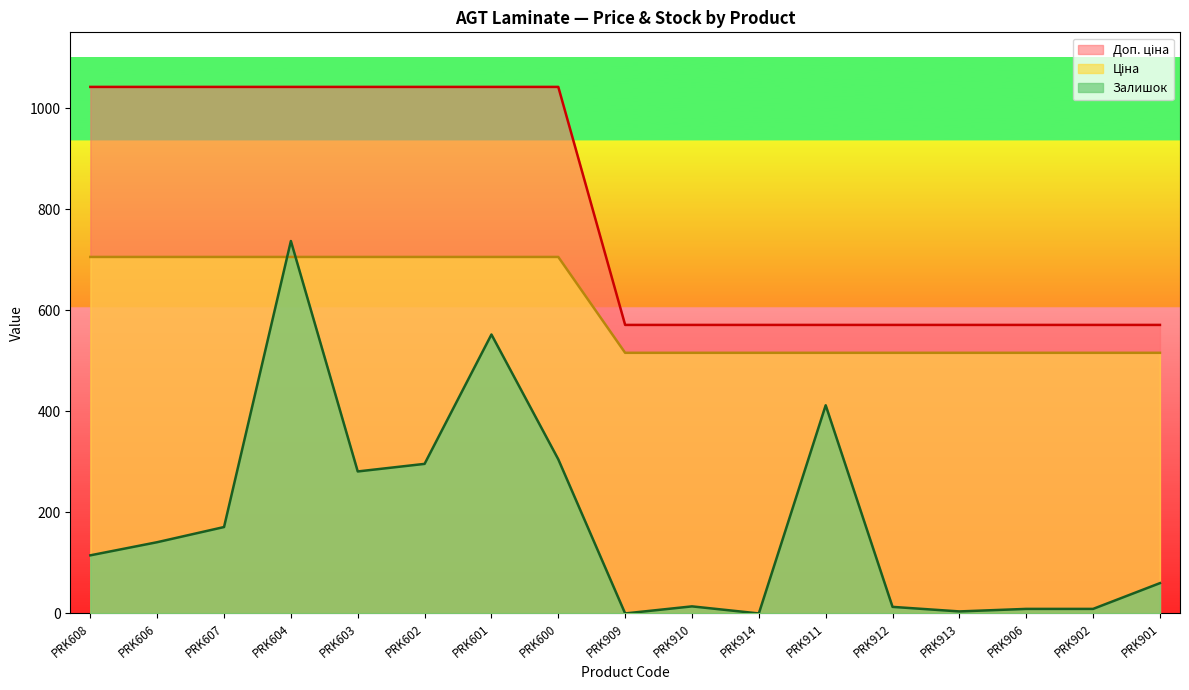

Does the chart have visible grid lines?

No